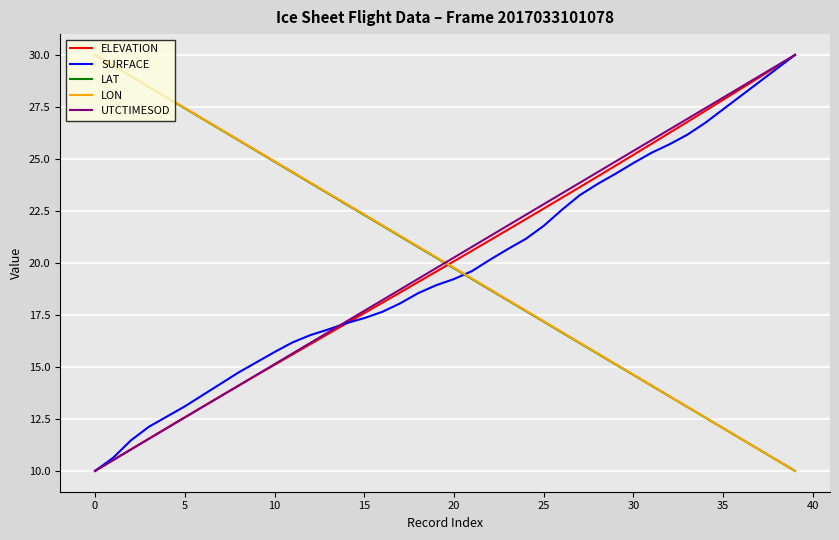

Does the chart have visible grid lines?

Yes